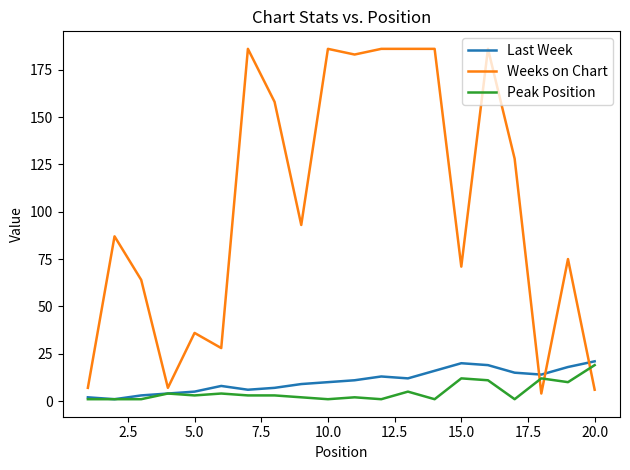

Which series has the largest total across all categories?

Weeks on Chart